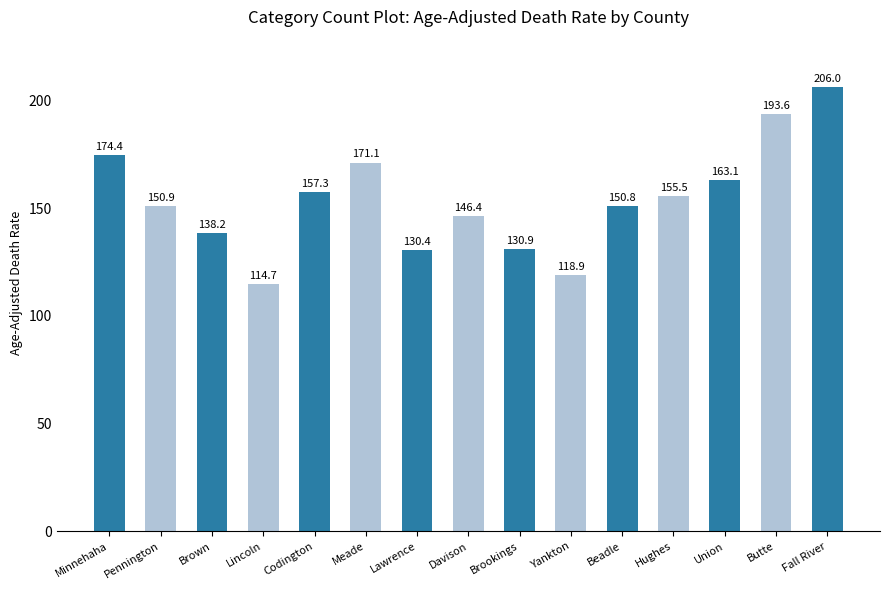

What is the minimum value shown in the chart?

114.7